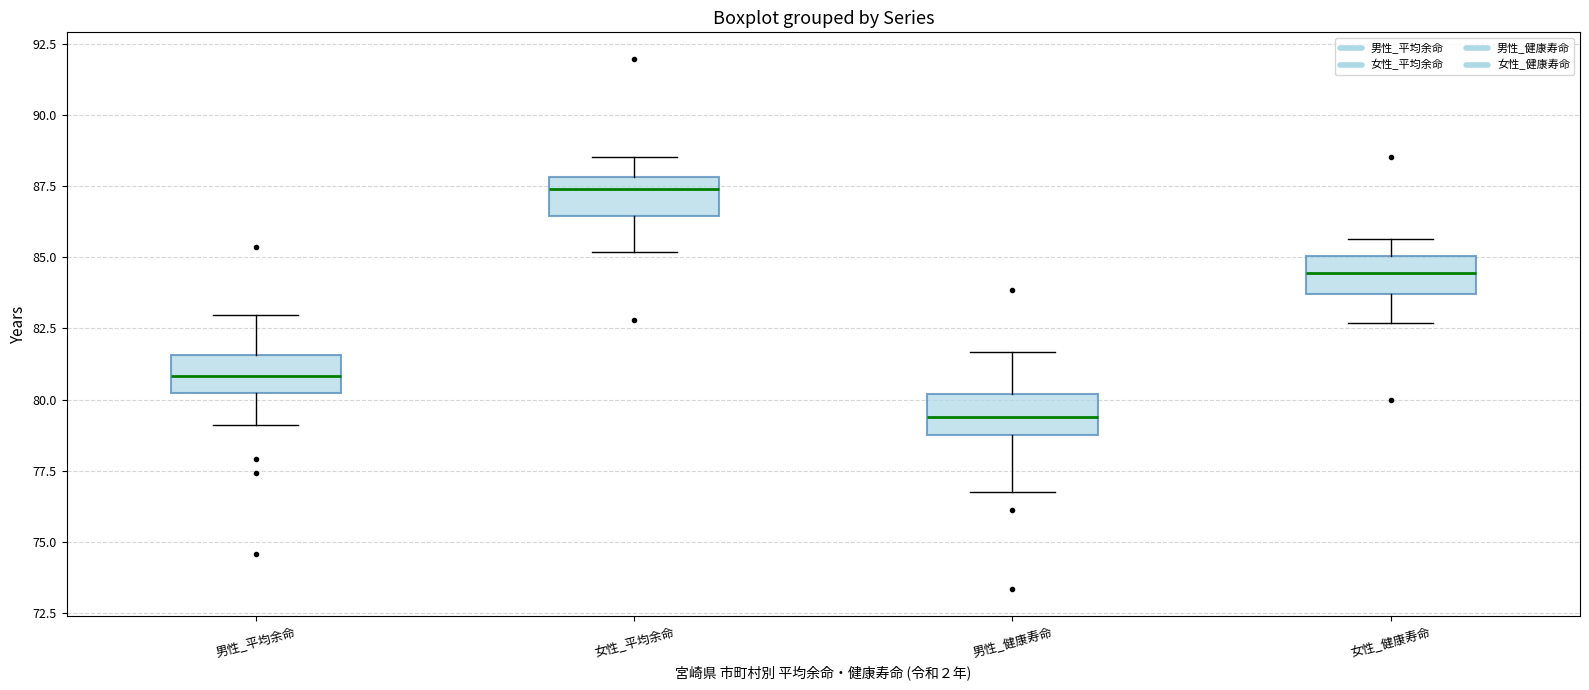

Reading left to right, transcribe this box plot: for each box, give where its median line is, the range the box spans, and where its two whiskers end, as read against the y-axis. The values are not printed on the chart, so give them approximately, as read against the axis.

男性_平均余命: median 81.0, box 80.0 to 81.5, whiskers 79.0 to 83.0
女性_平均余命: median 87.5, box 86.5 to 88.0, whiskers 85.0 to 88.5
男性_健康寿命: median 79.5, box 79.0 to 80.0, whiskers 77.0 to 81.5
女性_健康寿命: median 84.5, box 83.5 to 85.0, whiskers 82.5 to 85.5